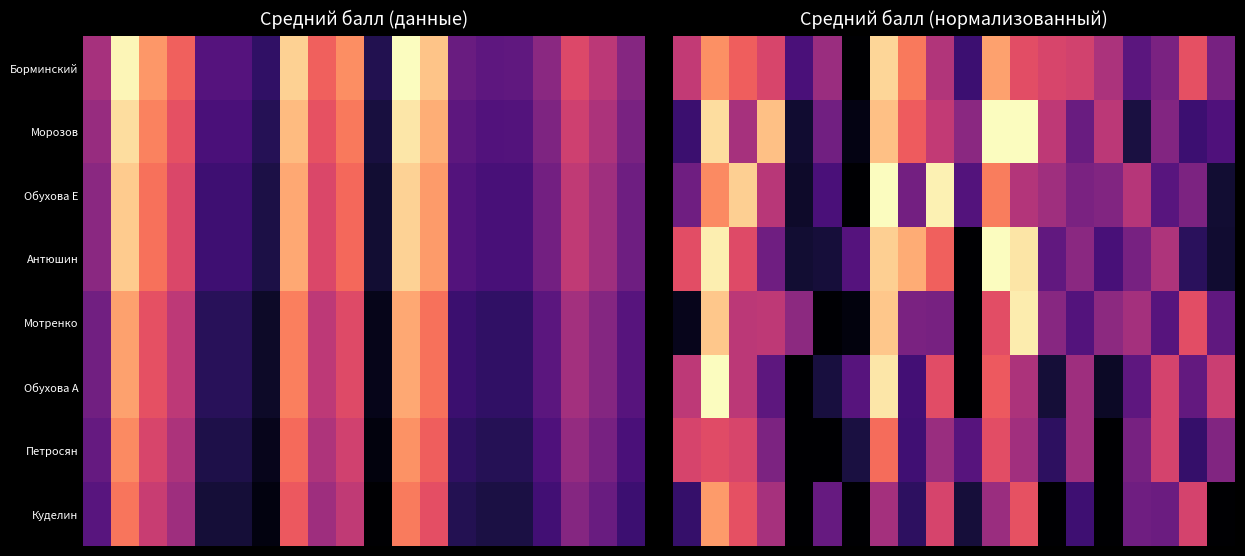

What is the average value of the Морозов series?

2.7